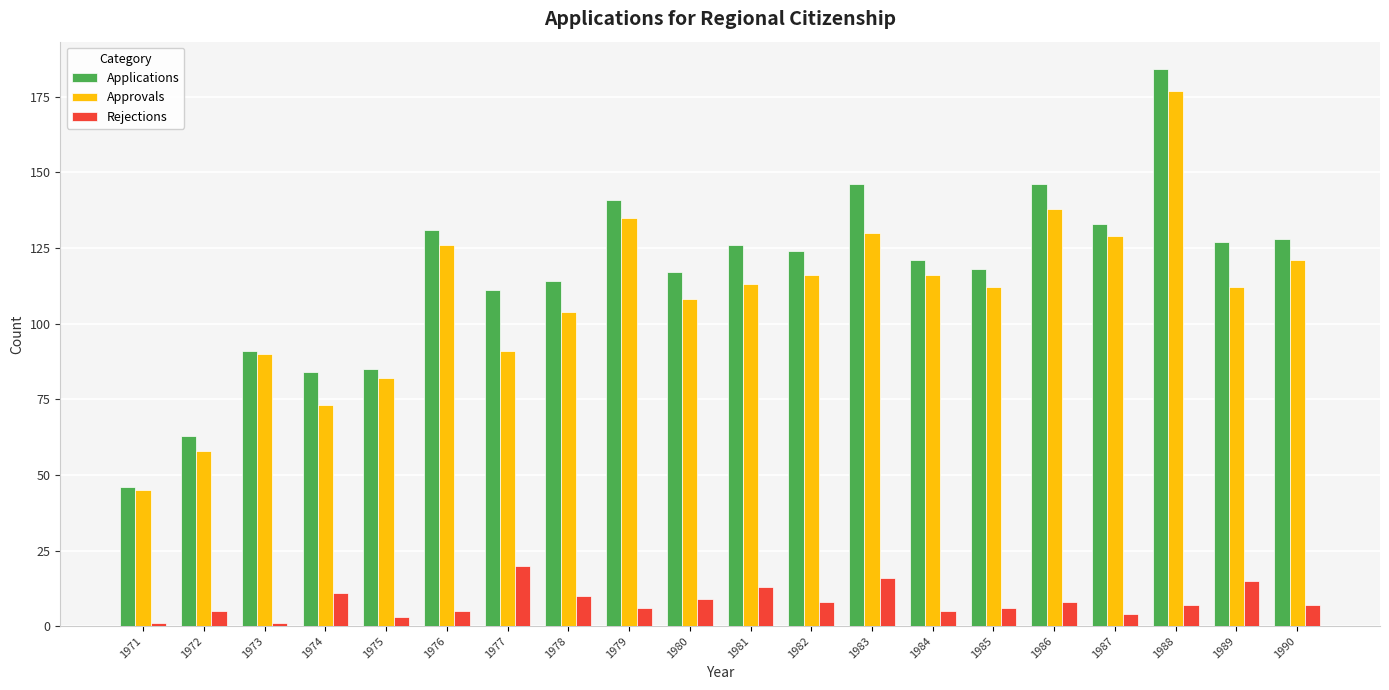

How many bars are there in total?

60